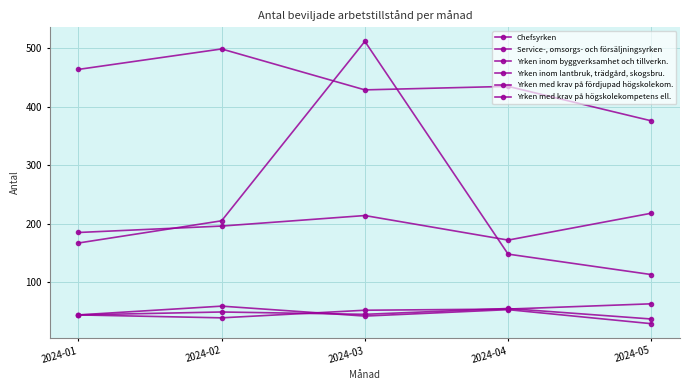

In Service-, omsorgs- och försäljningsyrken, how many points are lower than both neighbors (excluding endpoints)?

1